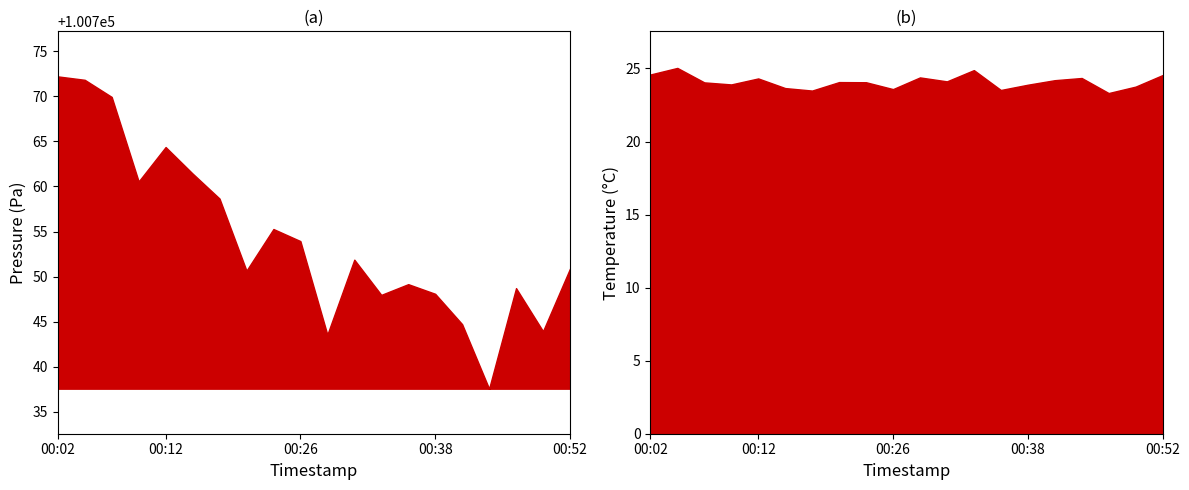

Reading left to right, transcribe all the data shown in this chart.

pressure: 00:02=100772.2	00:04=100771.8	00:07=100769.9	00:10=100760.6	00:12=100764.4	00:15=100761.4	00:18=100758.7	00:20=100750.7	00:23=100755.3	00:26=100753.9	00:28=100743.6	00:31=100751.9	00:33=100748.0	00:36=100749.2	00:38=100748.1	00:41=100744.7	00:44=100737.6	00:47=100748.7	00:49=100743.9	00:52=100750.9
temperature: 00:02=24.6	00:04=25.0	00:07=24.1	00:10=23.9	00:12=24.3	00:15=23.7	00:18=23.5	00:20=24.1	00:23=24.1	00:26=23.6	00:28=24.4	00:31=24.1	00:33=24.9	00:36=23.5	00:38=23.9	00:41=24.2	00:44=24.4	00:47=23.3	00:49=23.8	00:52=24.6